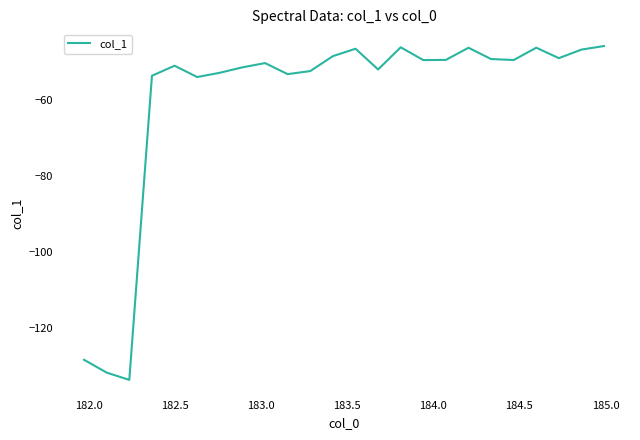

What is the difference between the maximum and minimum values?

87.8